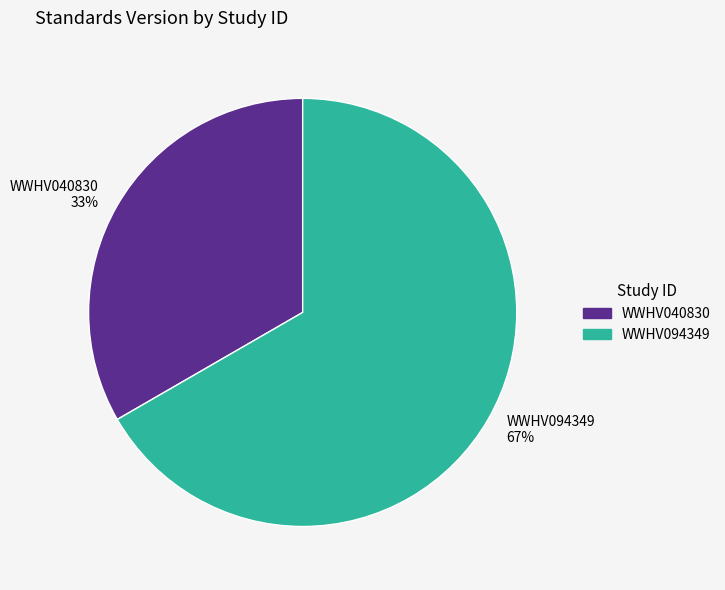

To the nearest percent, what is the average slice percentage?

50%